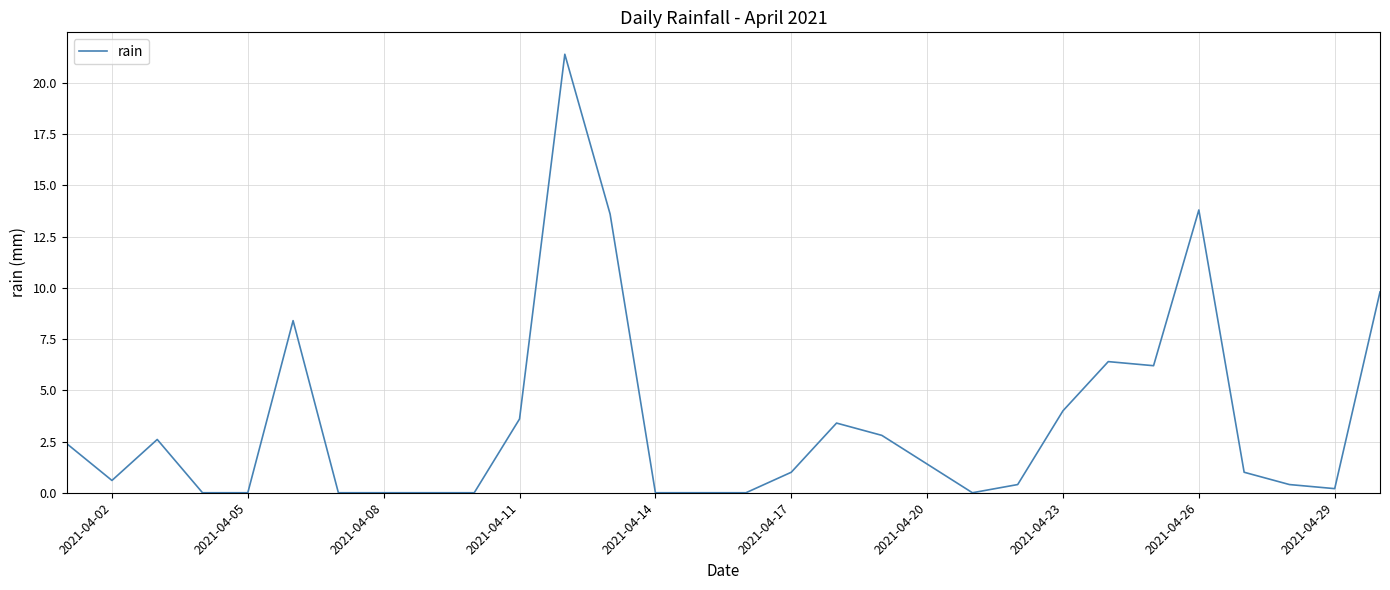

What is the difference between the maximum and minimum values?

21.4